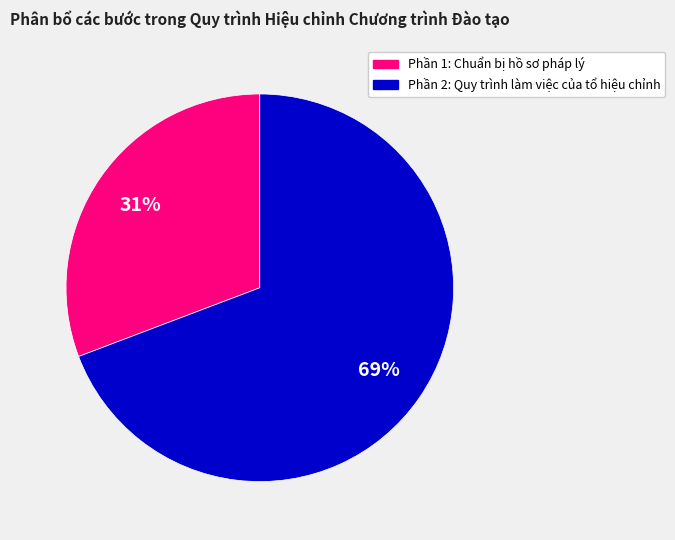

To the nearest percent, what portion does Phần 2: Quy trình làm việc của tổ hiệu chỉnh represent?

69%